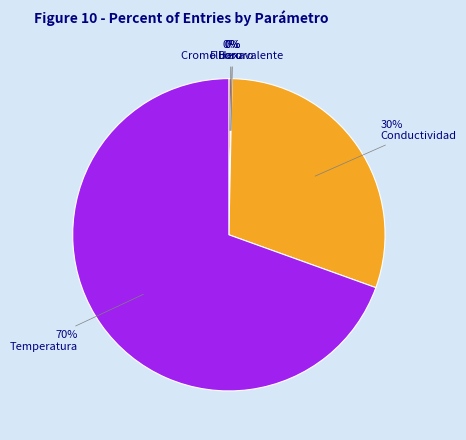

Which category has the biggest portion of the pie?

Temperatura